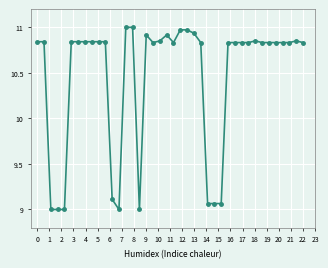

How many data points are less than 10?

9